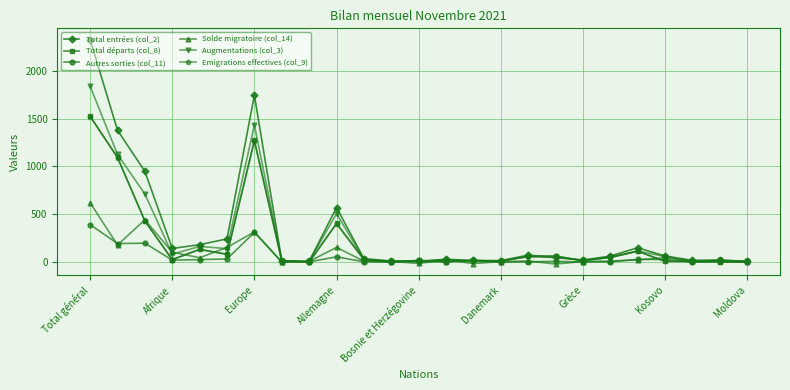

In Solde migratoire (col_14), how many points are higher than both neighbors (excluding endpoints)?

7